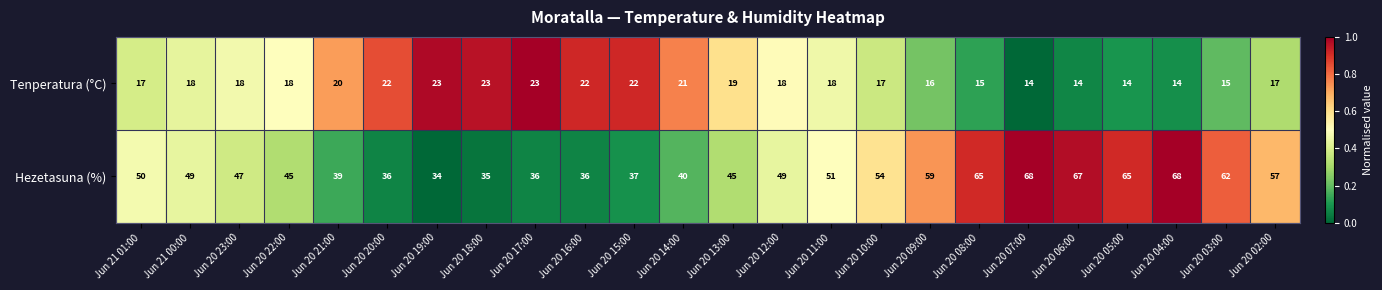

What is the difference between the highest and lowest values at Jun 20 20:00?

14